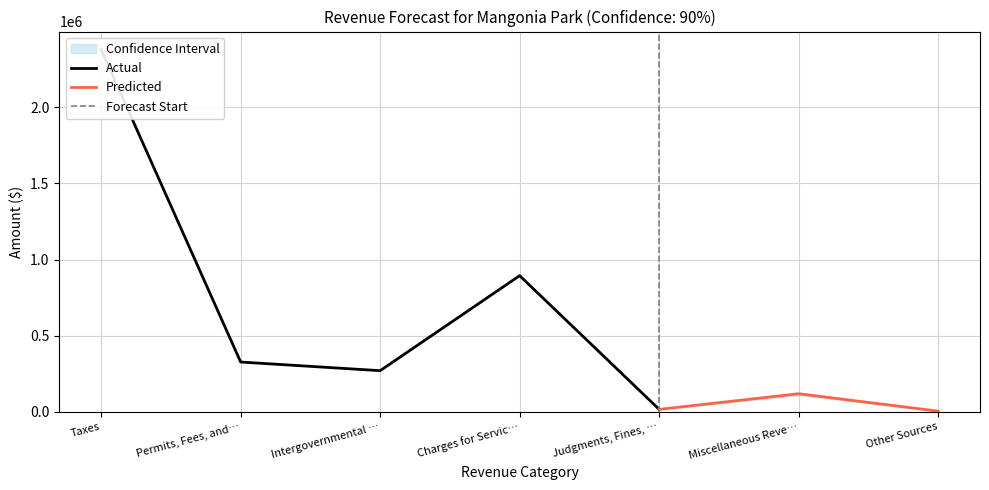

Is this an area chart (filled region under the line)?

No